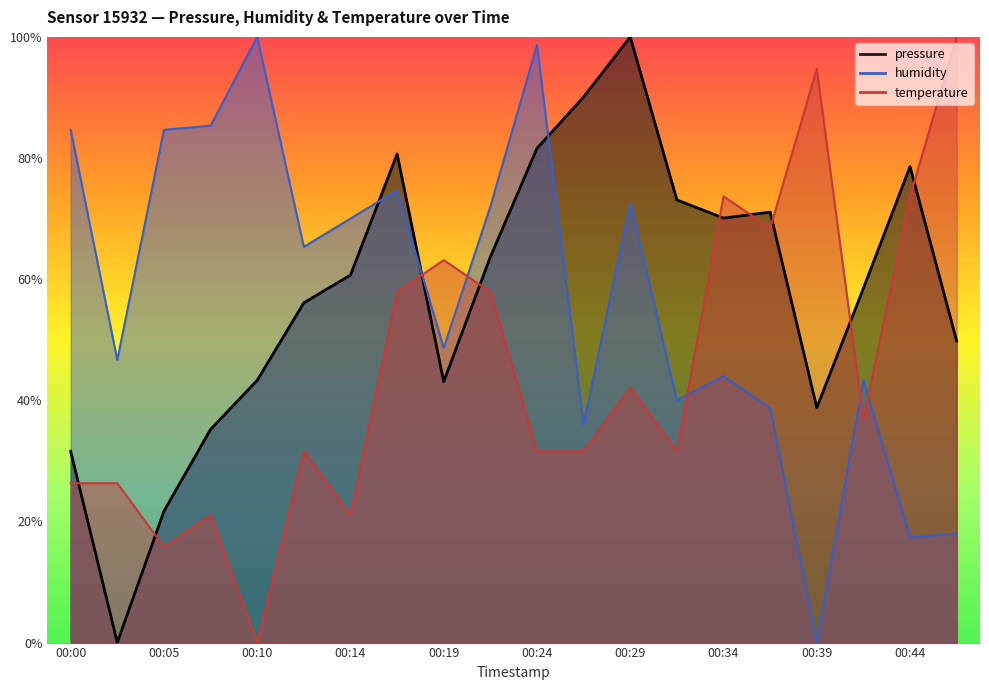

Reading right to left, transcribe all the data shown in this chart.

pressure: 0.5	0.8	0.6	0.4	0.7	0.7	0.7	1.0	0.9	0.8	0.6	0.4	0.8	0.6	0.6	0.4	0.4	0.2	0.0	0.3
humidity: 0.2	0.2	0.4	0.0	0.4	0.4	0.4	0.7	0.4	1.0	0.7	0.5	0.7	0.7	0.7	1.0	0.9	0.8	0.5	0.8
temperature: 1.0	0.7	0.4	0.9	0.7	0.7	0.3	0.4	0.3	0.3	0.6	0.6	0.6	0.2	0.3	0.0	0.2	0.2	0.3	0.3